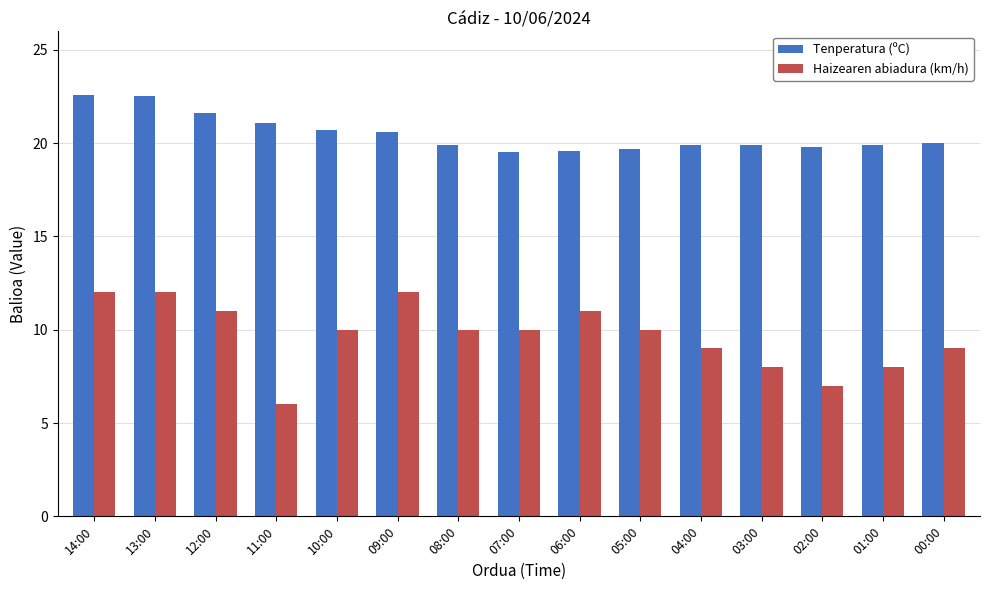

How many bars are there in total?

30